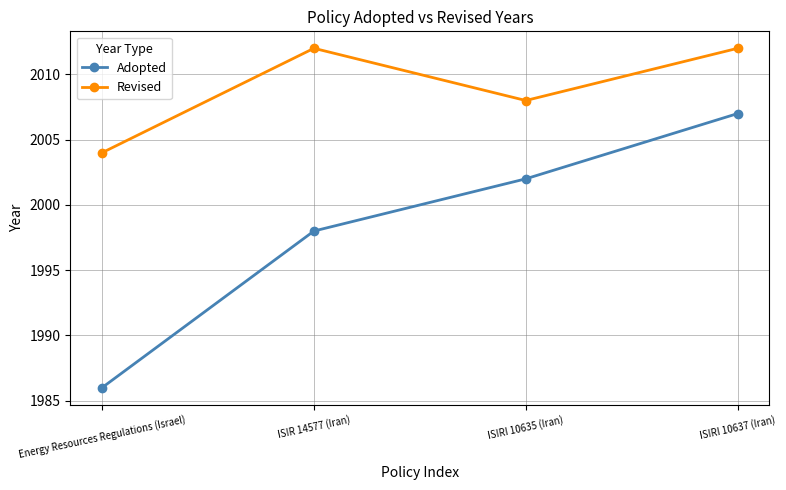

Reading left to right, what are all the values shown in this chart?

Adopted: 1986	1998	2002	2007
Revised: 2004	2012	2008	2012